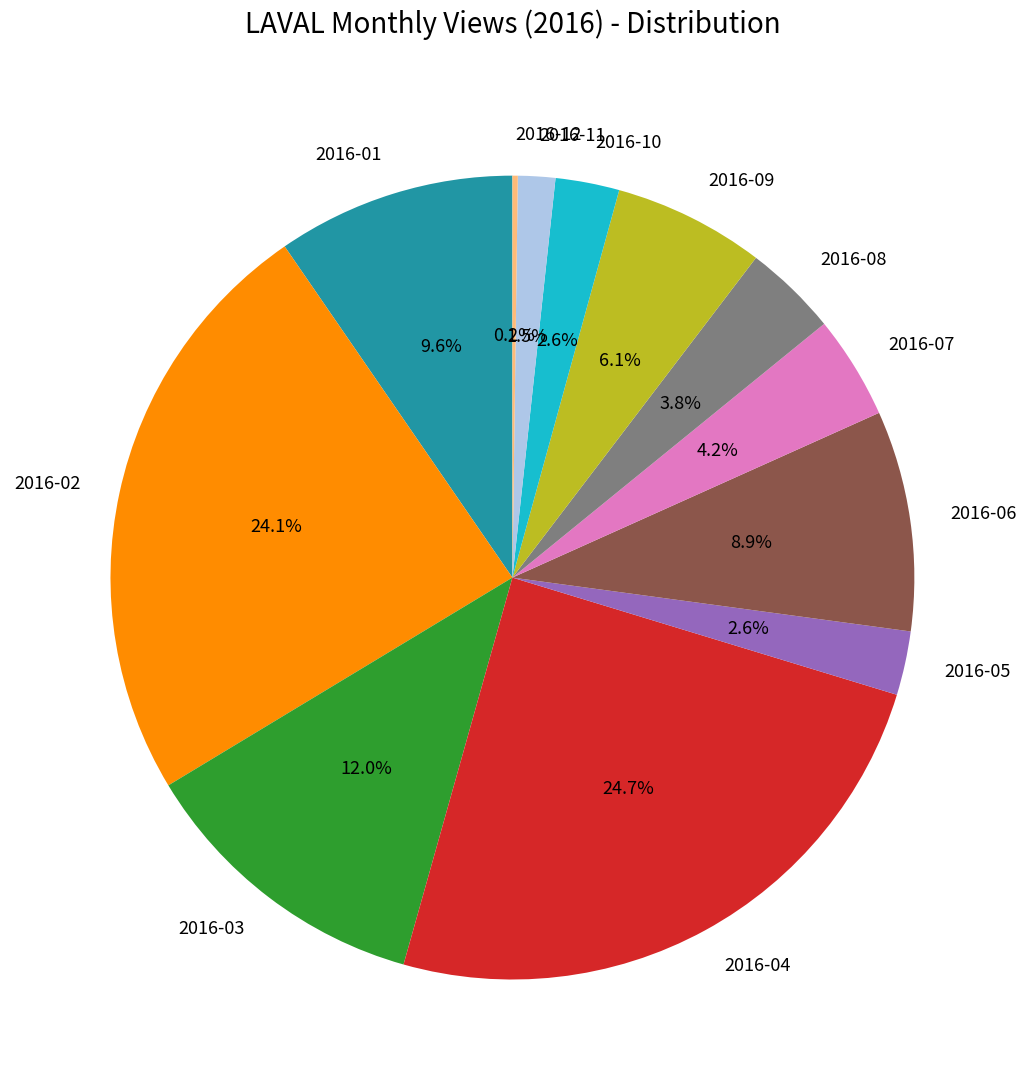

Is the sum of 2016-08 and 2016-09 greater than half?

No